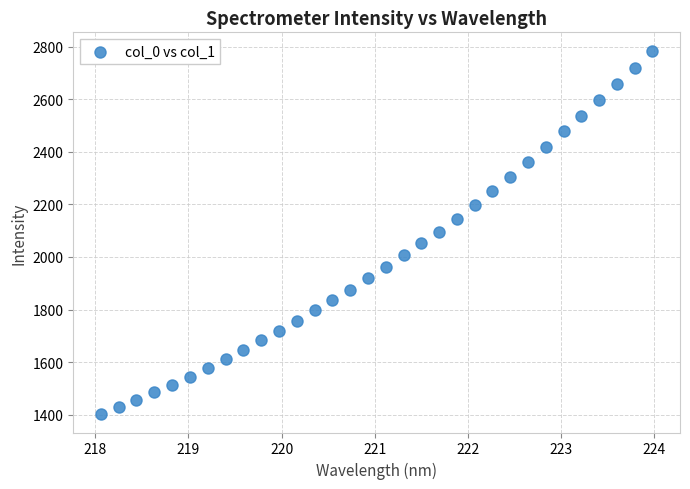

What is the range of Y values (max minus min)?

1384.6